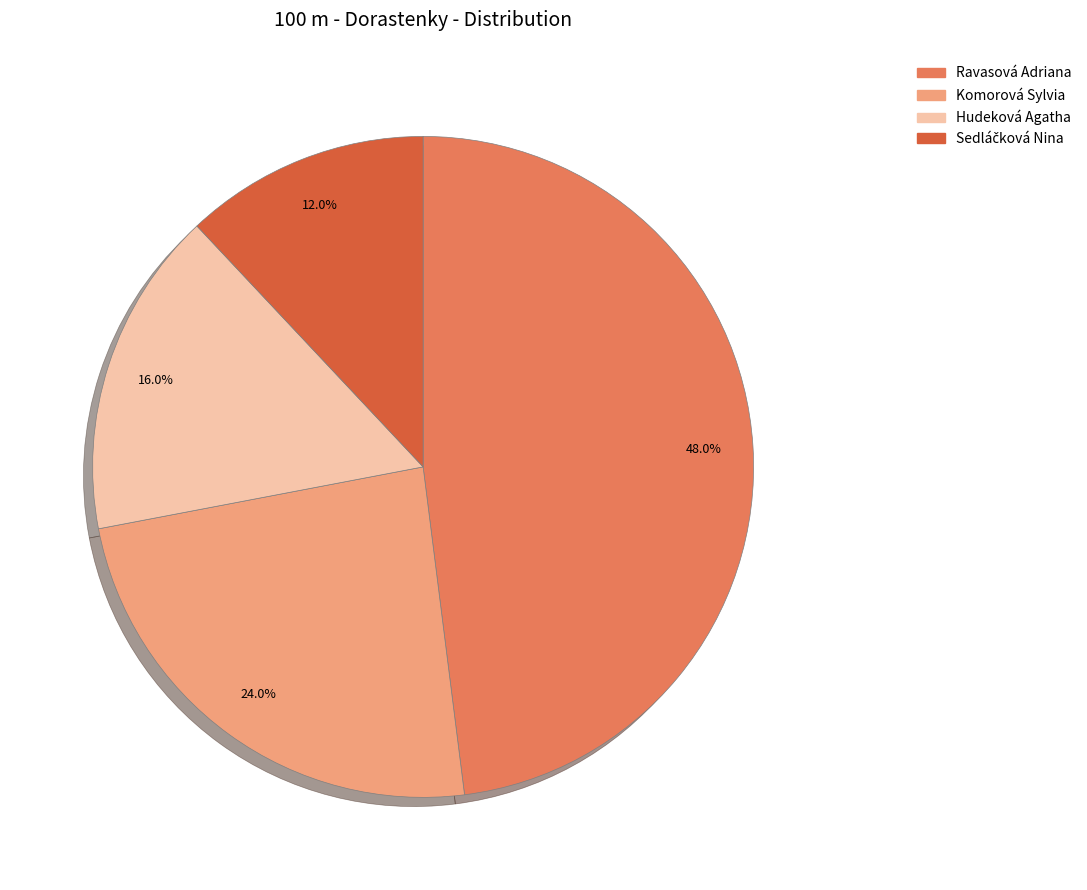

Do Hudeková Agatha and Ravasová Adriana together represent more than half of the pie?

Yes